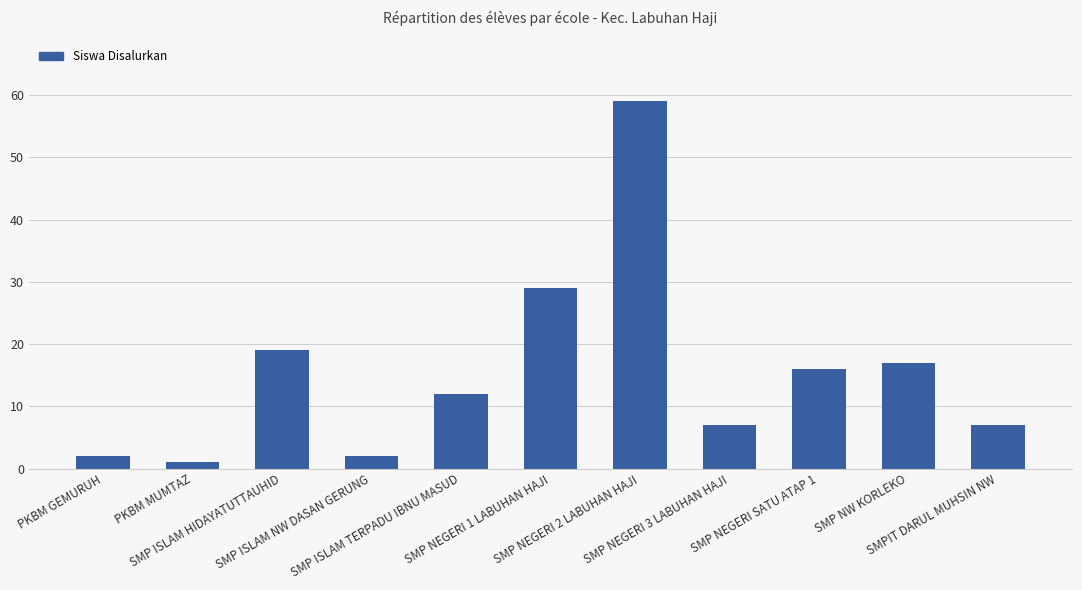

Does the chart contain any negative values?

No